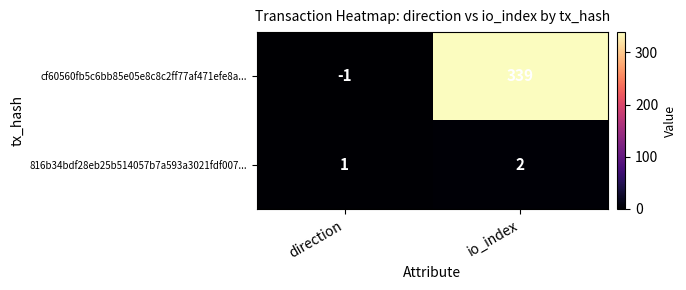

Reading left to right, list all the values displayed in this chart.

cf60560fb5c6bb85e05e8c8c2ff77af471efe8a...: direction=-1	io_index=339
816b34bdf28eb25b514057b7a593a3021fdf007...: direction=1	io_index=2